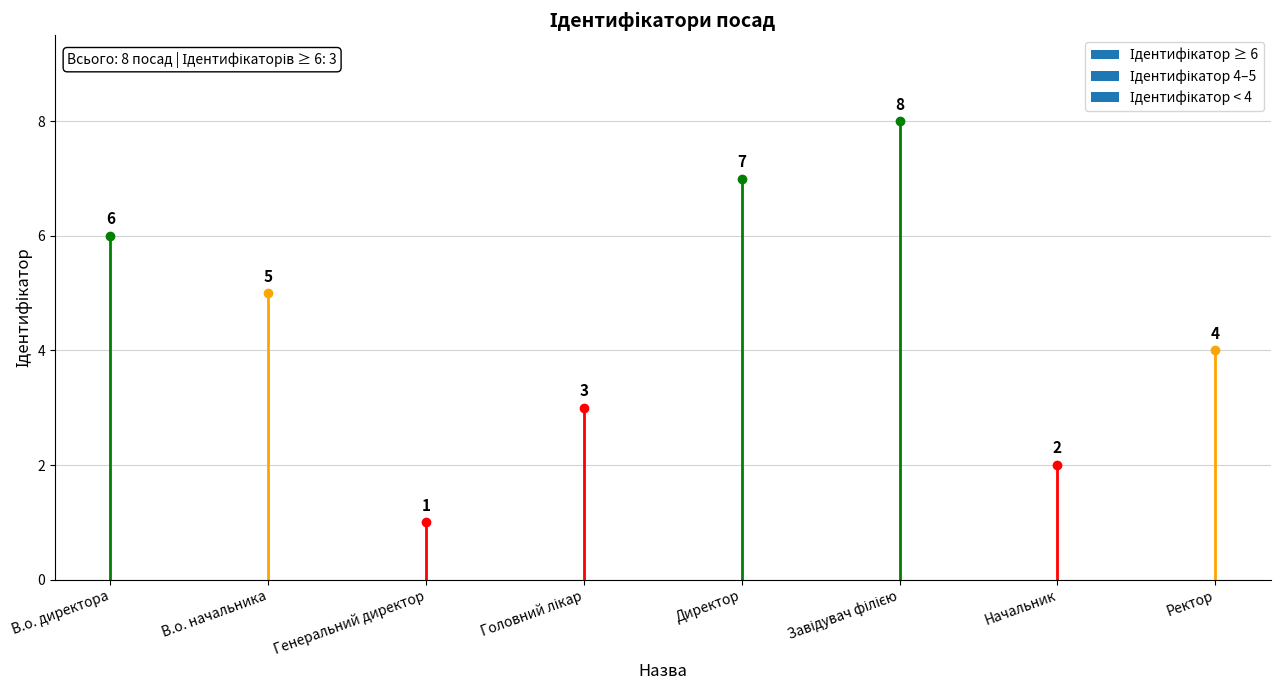

How many bars are there in total?

8